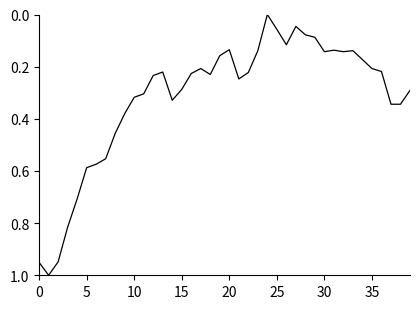

How many distinct data groups are displayed?

1